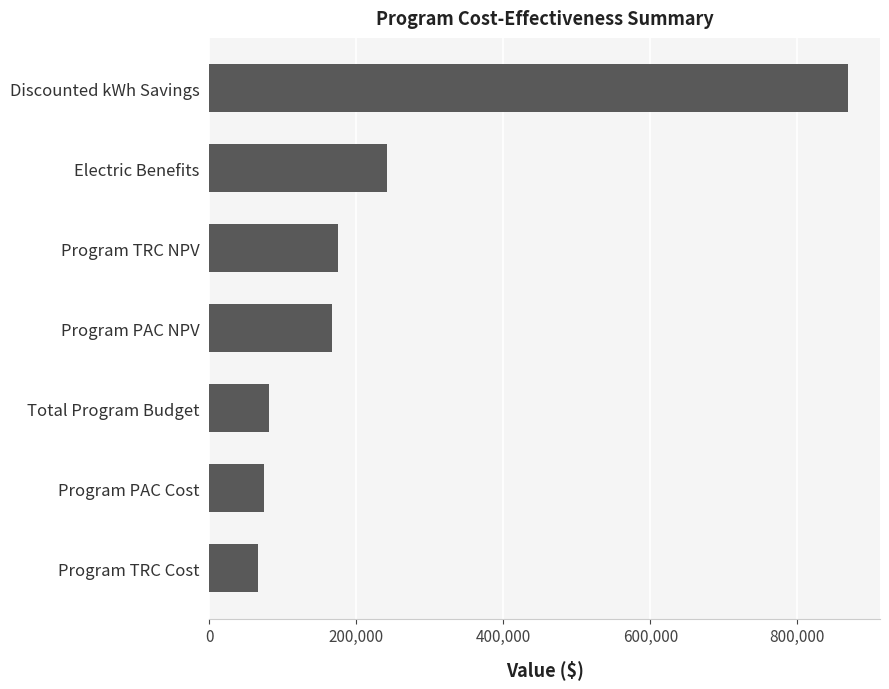

Which has a higher value, Electric Benefits or Program PAC Cost?

Electric Benefits